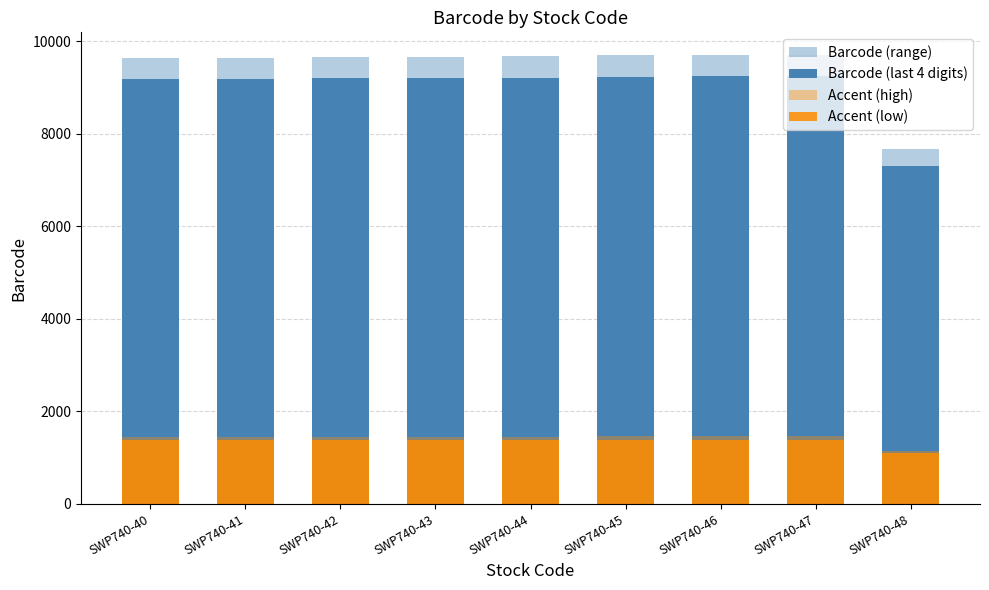

Which series has the largest total across all categories?

Barcode (range)